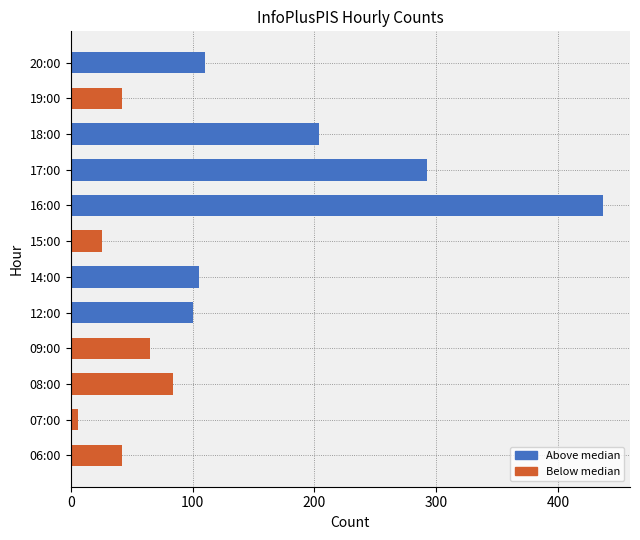

Is it true that the value at 20:00 is 110?

True